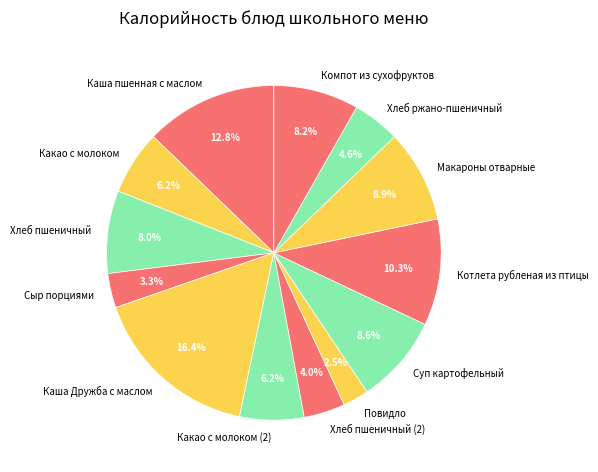

How many segments does this pie chart have?

13